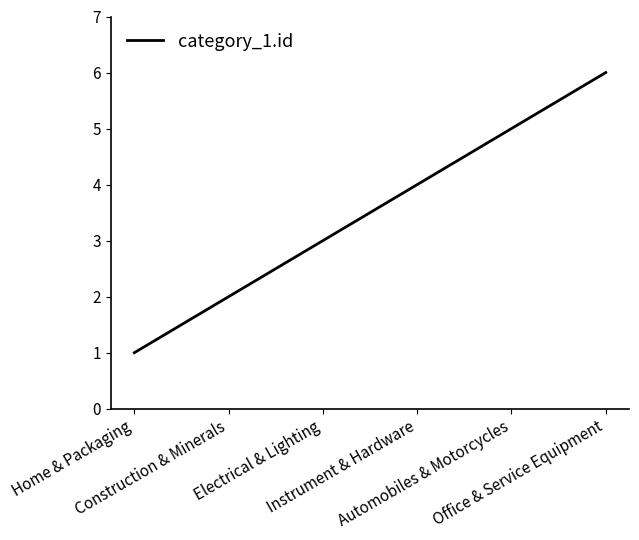

The value at Office & Service Equipment is 6. True or false?

True